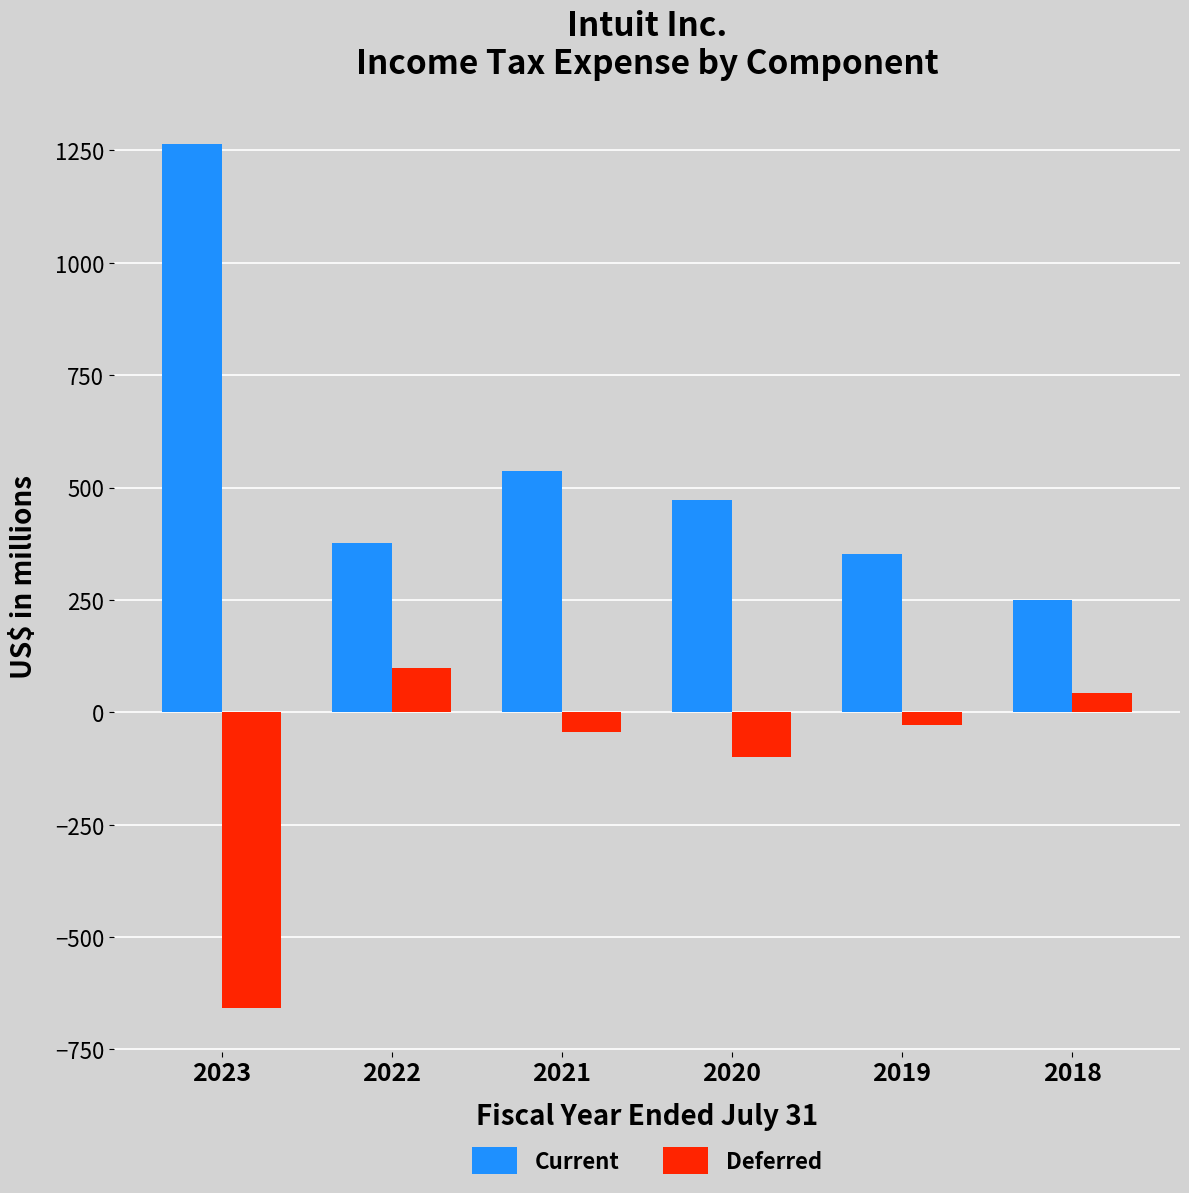

List the series in order of their peak value, highest first.

Current, Deferred